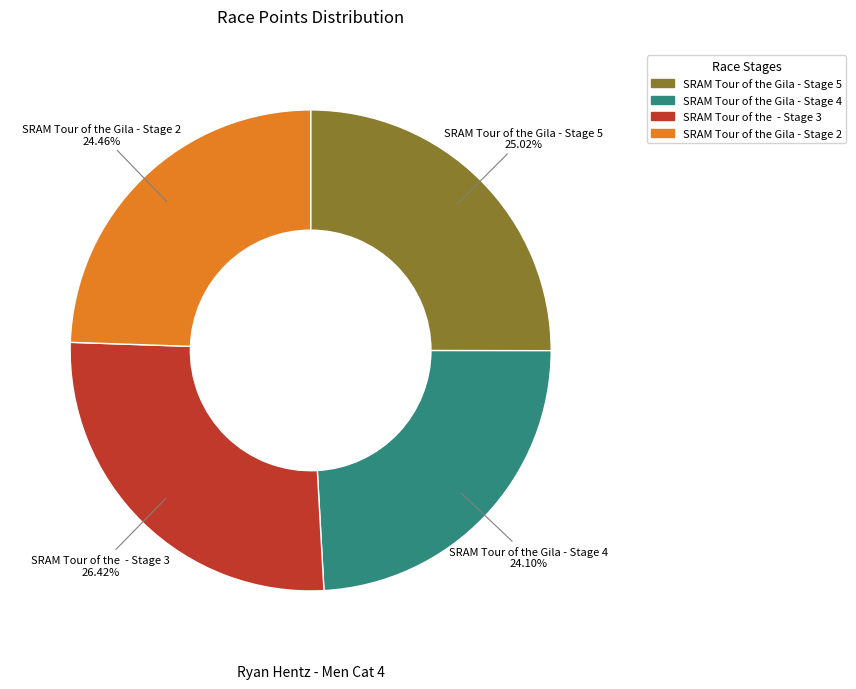

Combined, what portion of the pie is SRAM Tour of the Gila - Stage 2 and SRAM Tour of the Gila - Stage 5?

49.5%